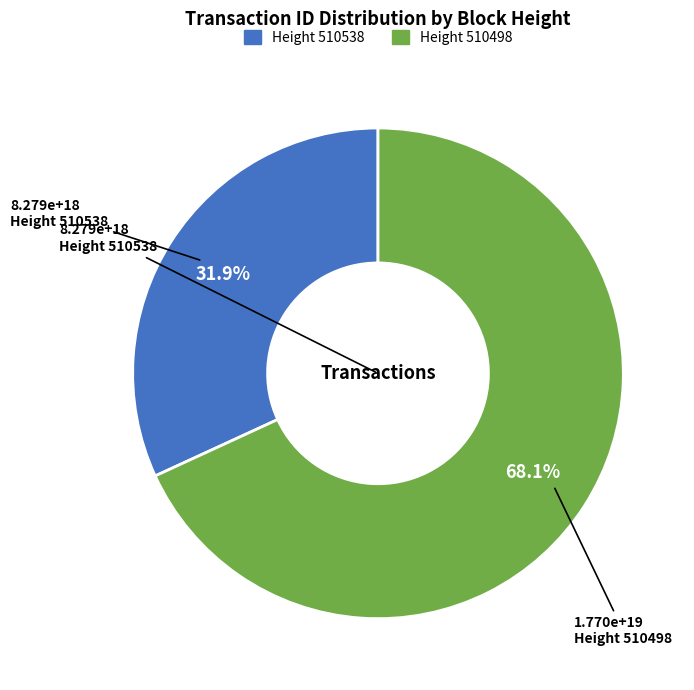

Is there any slice that represents more than half of the pie?

Yes